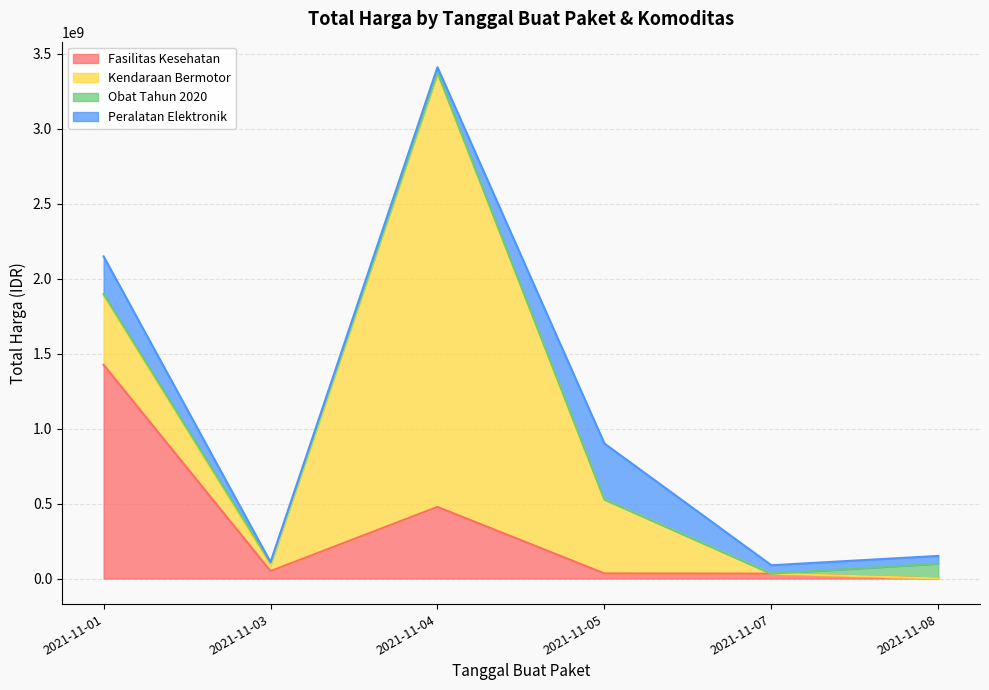

How many values in the Fasilitas Kesehatan series exceed 49730040?

2